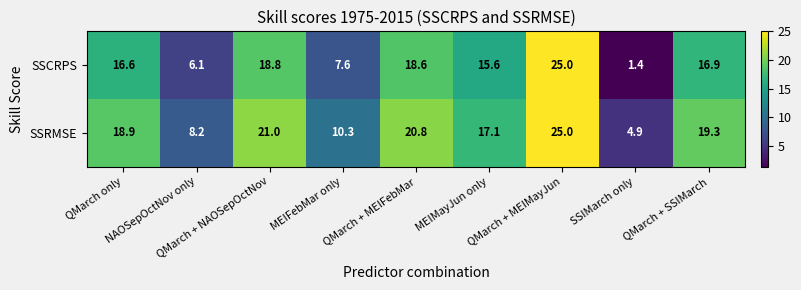

Which category has the highest value across all series?

QMarch + MEIMayJun